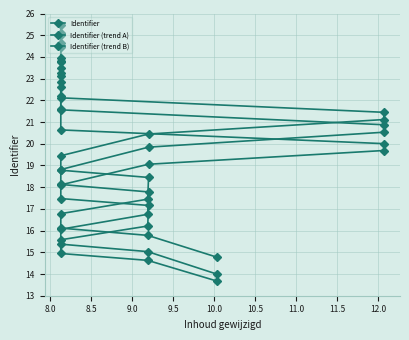

What is the value of the Identifier point at the 4th from the left?

16.1